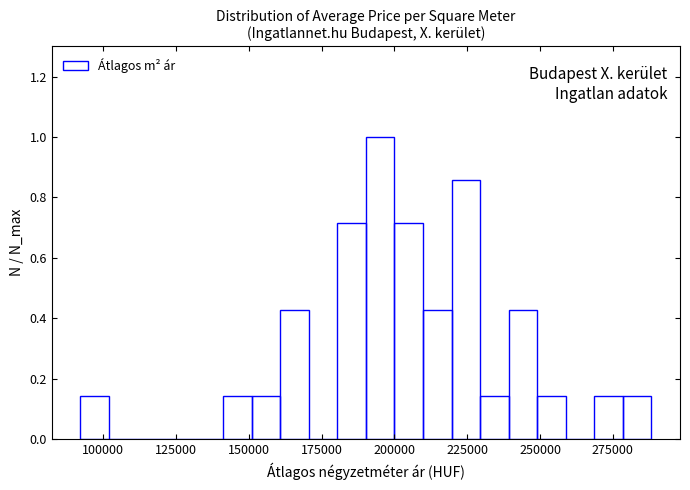

Around what value on the x-axis is the tallest bar? Give the approximate position of its centre, as read against the axis.

195000